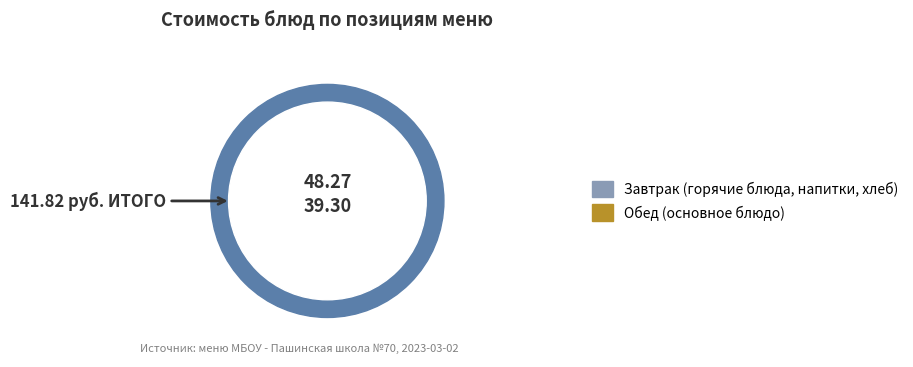

What percentage is the Хлеб пшеничный (завтрак) slice, to the nearest percent?

2%